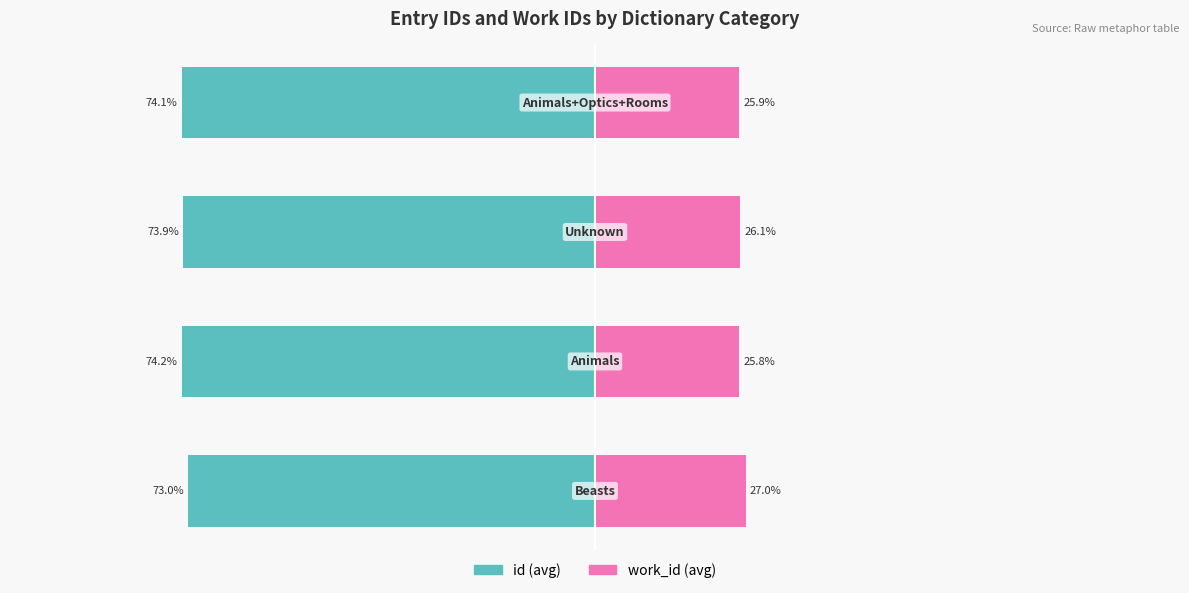

Rank the series at −100 from lowest to highest value.

id, work_id